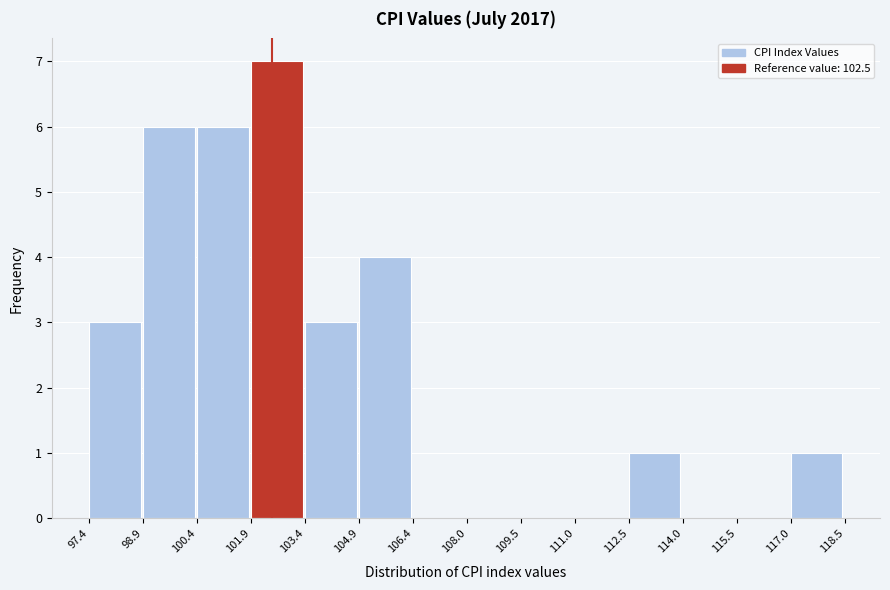

Reading left to right, list every bar in this chart as the range it spans on the x-axis followed by its height. The values are not printed on the chart, so give them approximately, as read against the axis.

97.4 to 98.9: 3
98.9 to 100.4: 6
100.4 to 101.9: 6
101.9 to 103.4: 7
103.4 to 104.9: 3
104.9 to 106.4: 4
106.4 to 108.0: 0
108.0 to 109.5: 0
109.5 to 111.0: 0
111.0 to 112.5: 0
112.5 to 114.0: 1
114.0 to 115.5: 0
115.5 to 117.0: 0
117.0 to 118.5: 1